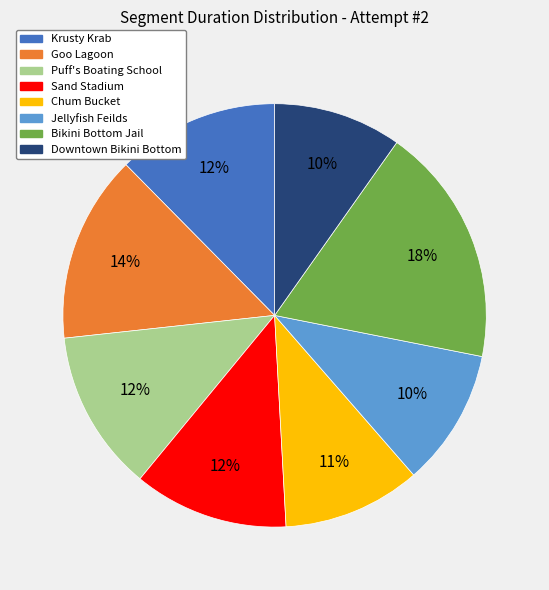

To the nearest percent, what is the average slice percentage?

12%